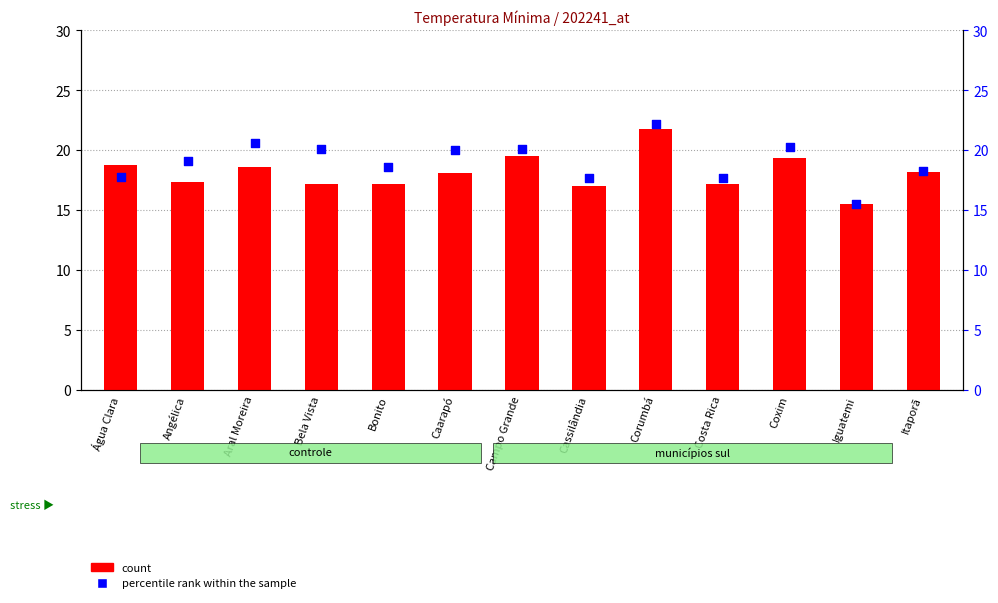

Which series has the largest total across all categories?

percentile rank within the sample